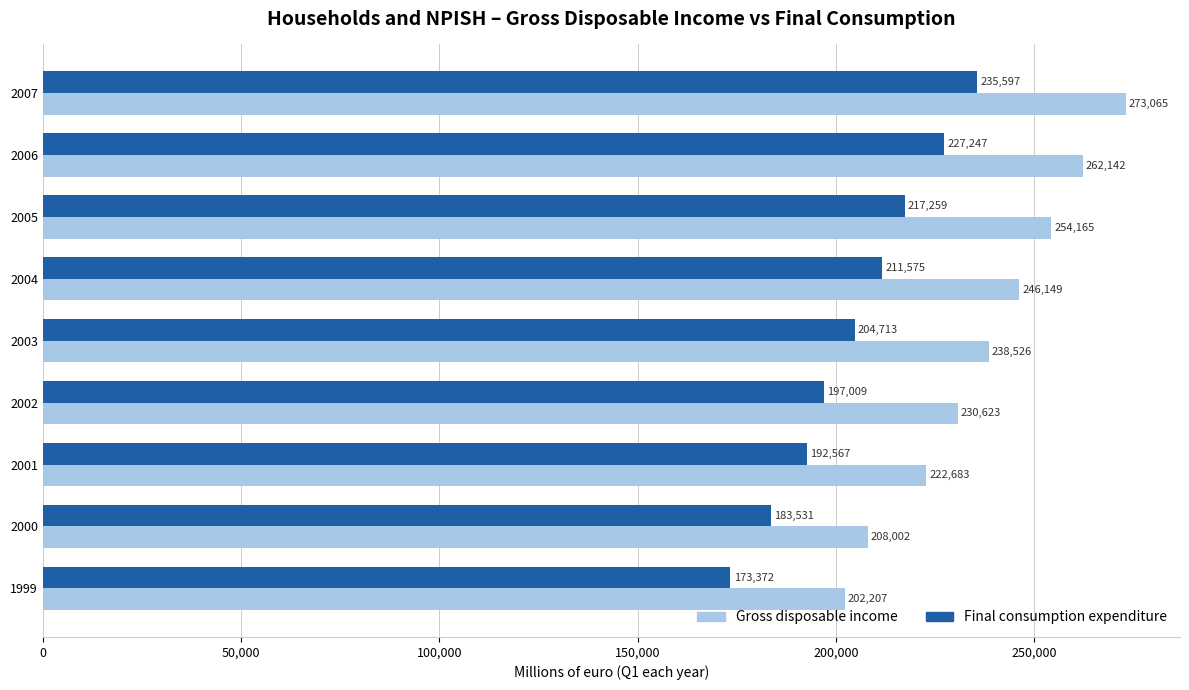

True or false: Gross disposable income has a value of 132154 at 2004.

False